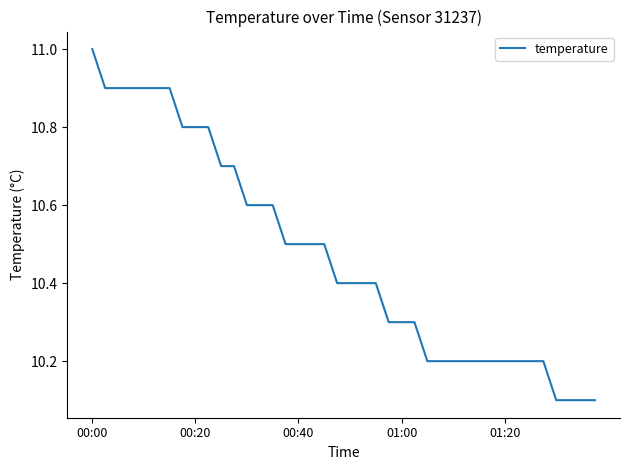

Reading left to right, what are all the values shown in this chart?

11.0	10.9	10.9	10.9	10.9	10.9	10.9	10.8	10.8	10.8	10.7	10.7	10.6	10.6	10.6	10.5	10.5	10.5	10.5	10.4	10.4	10.4	10.4	10.3	10.3	10.3	10.2	10.2	10.2	10.2	10.2	10.2	10.2	10.2	10.2	10.2	10.1	10.1	10.1	10.1